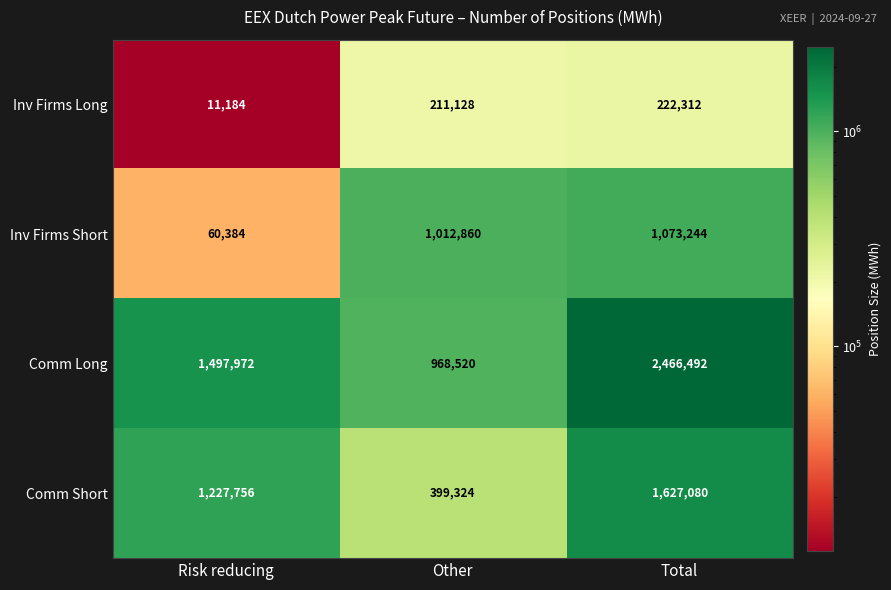

What is the approximate value of Inv Firms Short at Risk reducing, to the nearest 50?

60400